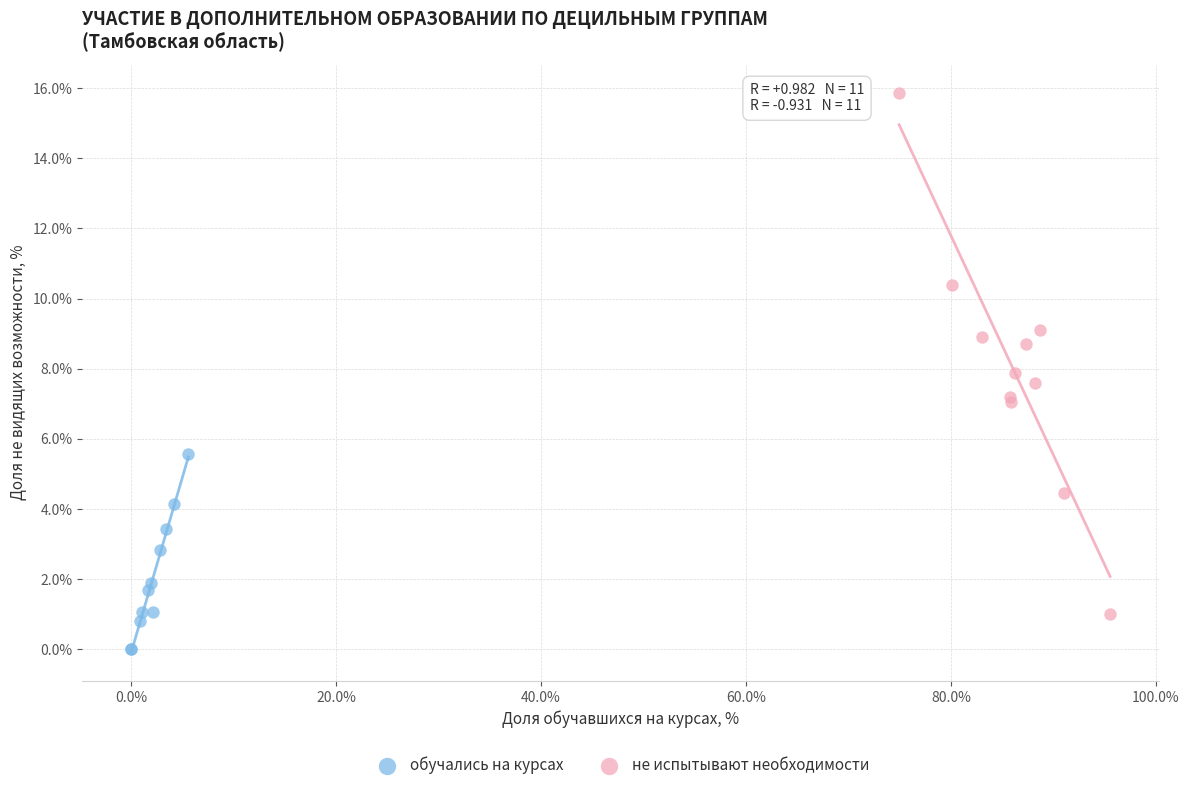

What are all the series names shown in the legend?

обучались на курсах, не испытывают необходимости